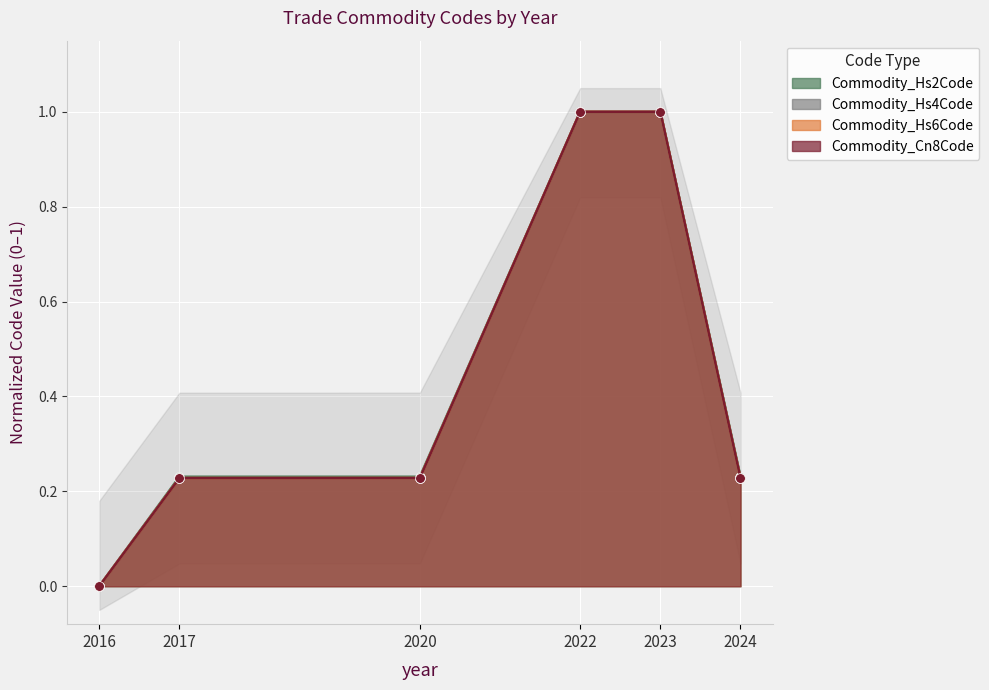

Reading left to right, what are all the values shown in this chart?

Commodity_Hs2Code: 2016=0.0	2017=0.2	2020=0.2	2022=1.0	2023=1.0	2024=0.2
Commodity_Hs4Code: 2016=0.0	2017=0.2	2020=0.2	2022=1.0	2023=1.0	2024=0.2
Commodity_Hs6Code: 2016=0.0	2017=0.2	2020=0.2	2022=1.0	2023=1.0	2024=0.2
Commodity_Cn8Code: 2016=0.0	2017=0.2	2020=0.2	2022=1.0	2023=1.0	2024=0.2